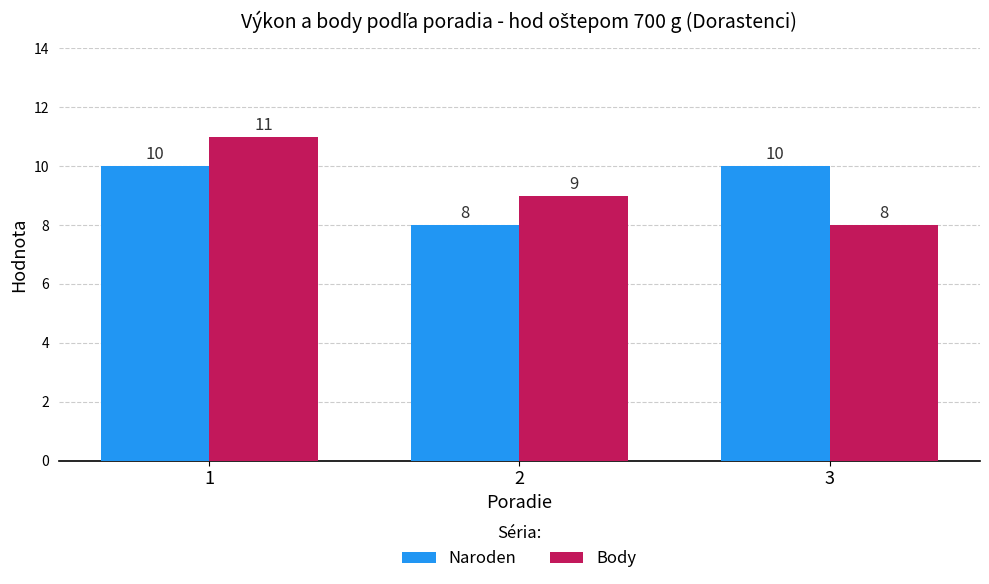

Are the bars horizontal?

No